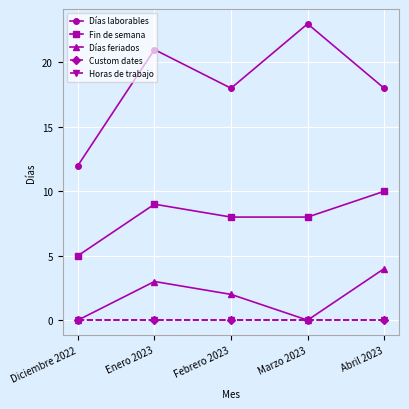

Between Febrero 2023 and Diciembre 2022, which is larger?

Febrero 2023